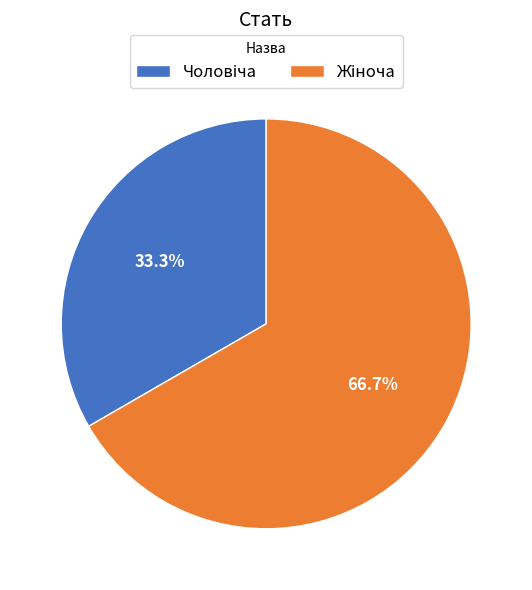

Is there a majority slice in this chart?

Yes